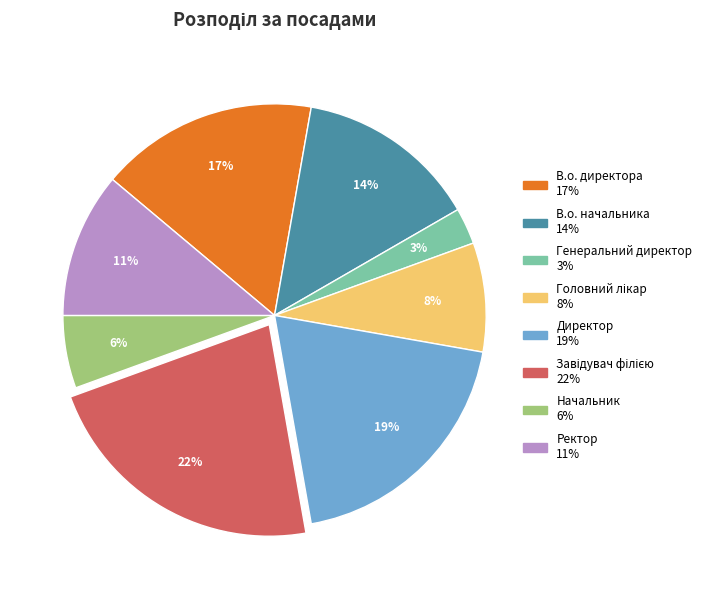

True or false: Генеральний директор accounts for 13% of the total.

False